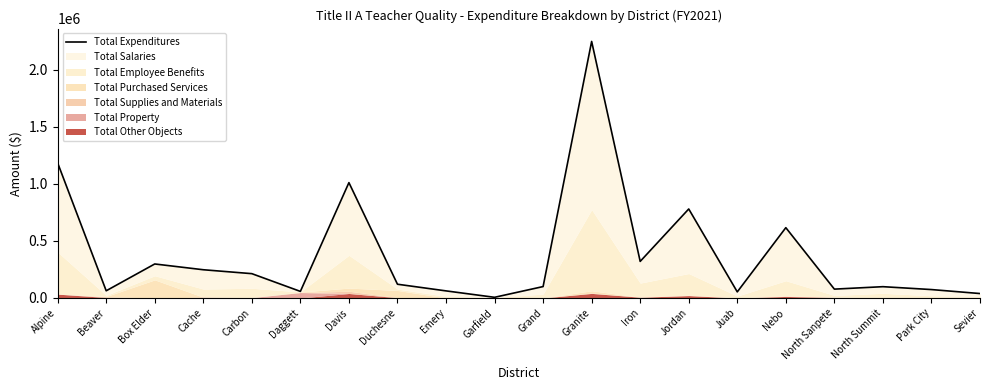

How many lines are shown in the chart?

1